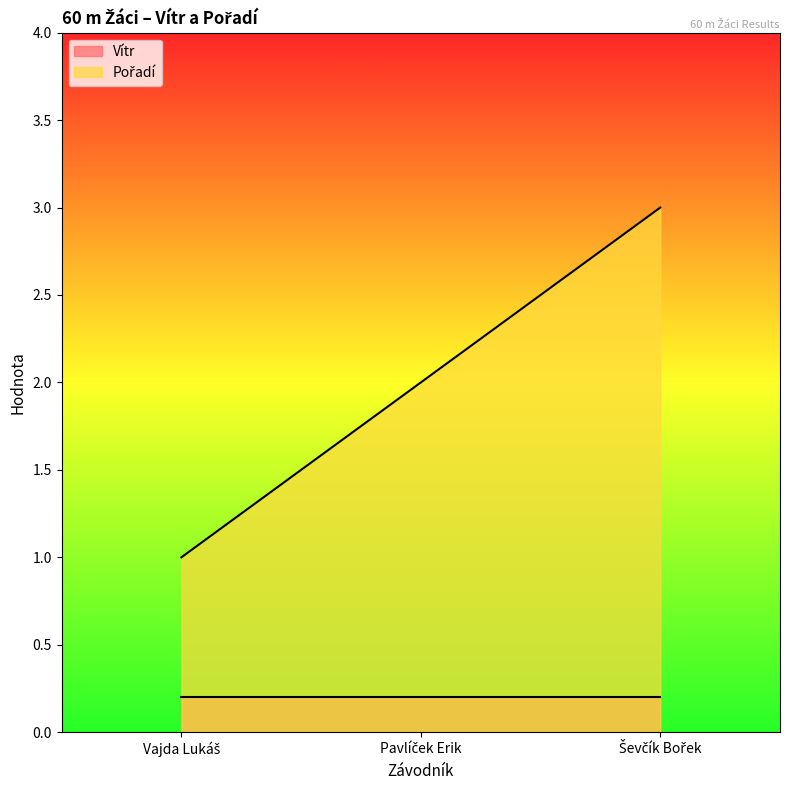

At which label is the value closest to 2?

Pavlíček Erik